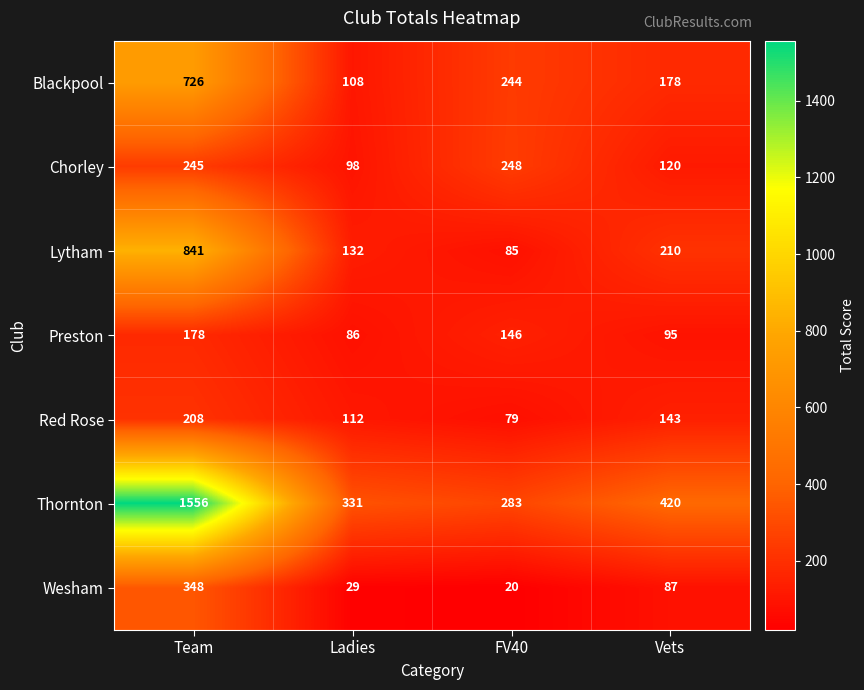

Which label corresponds to the largest value in the chart?

Team